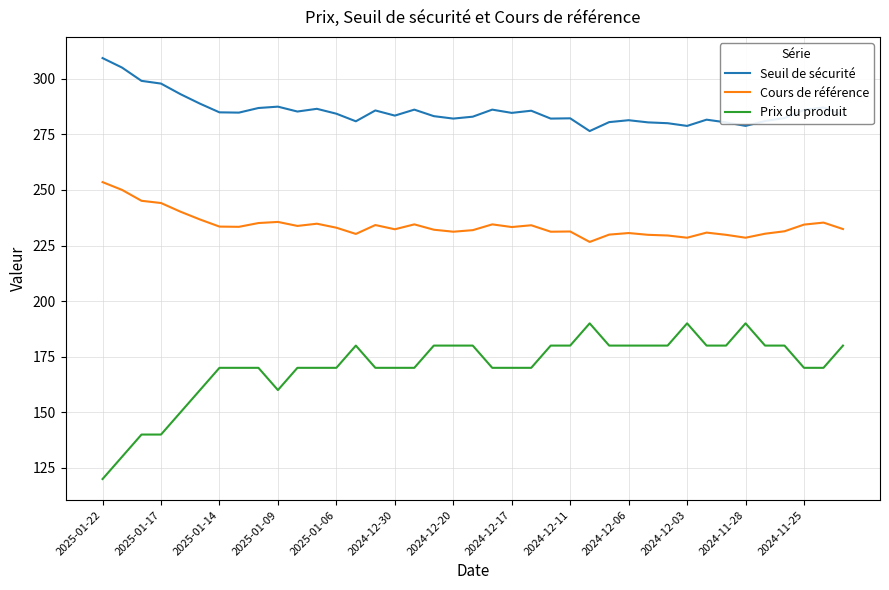

What is the greatest value displayed?

309.3